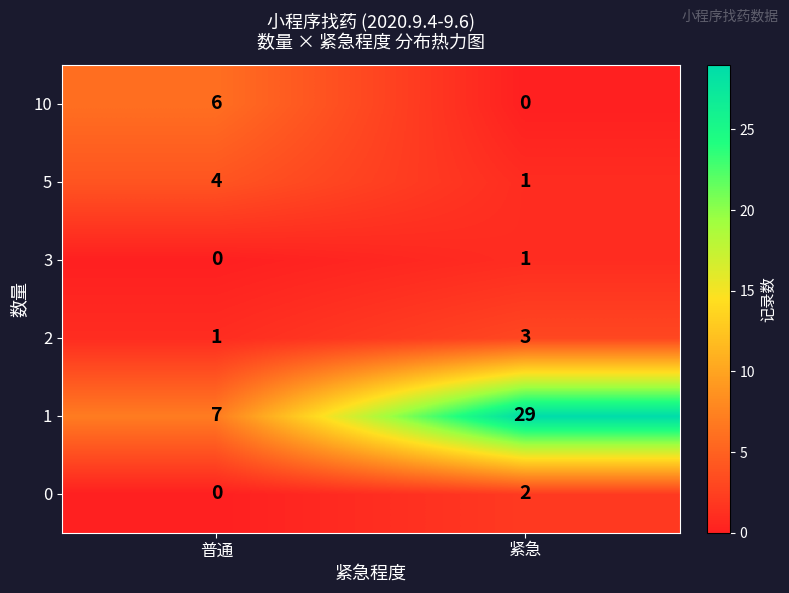

At how many categories does at least one series exceed 21?

1